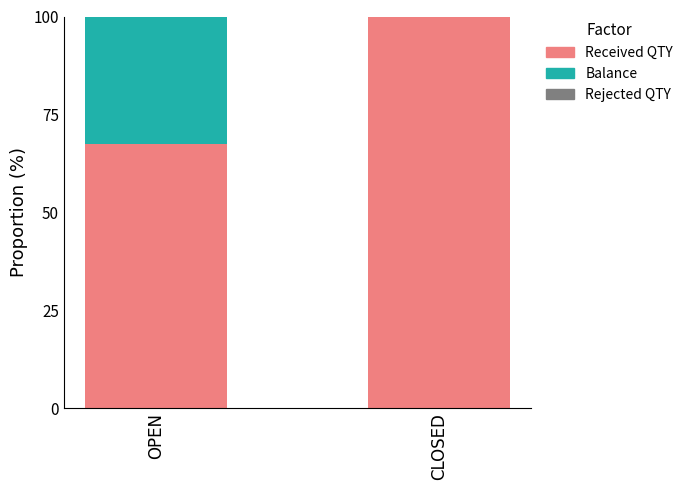

What is the difference between the Received QTY values at OPEN and CLOSED?

32.5